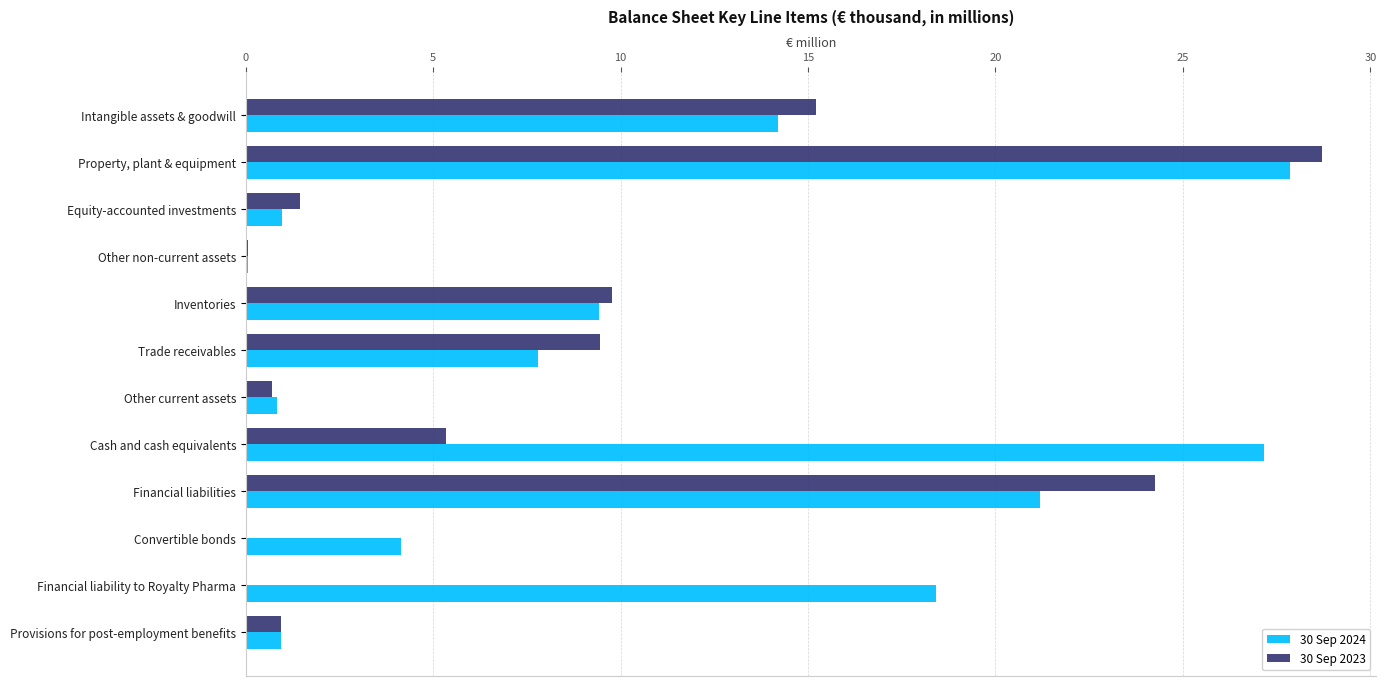

What is the sum of the 30 Sep 2024 values at Financial liability to Royalty Pharma and Trade receivables?

26.2